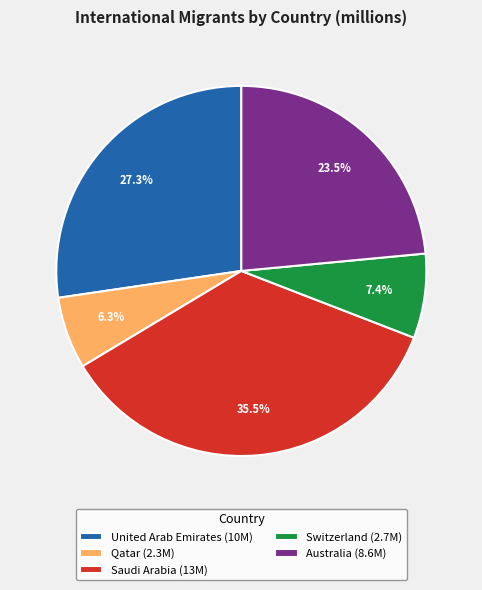

To the nearest percent, what portion does United Arab Emirates represent?

27%